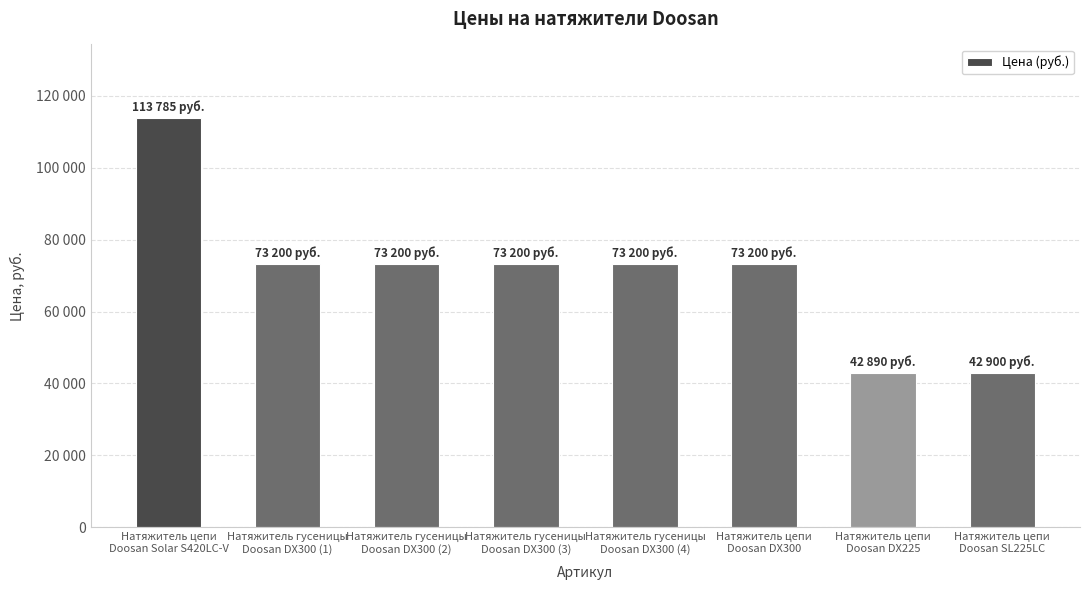

What is the label of the 1st bar from the right?

Натяжитель цепи
Doosan SL225LC